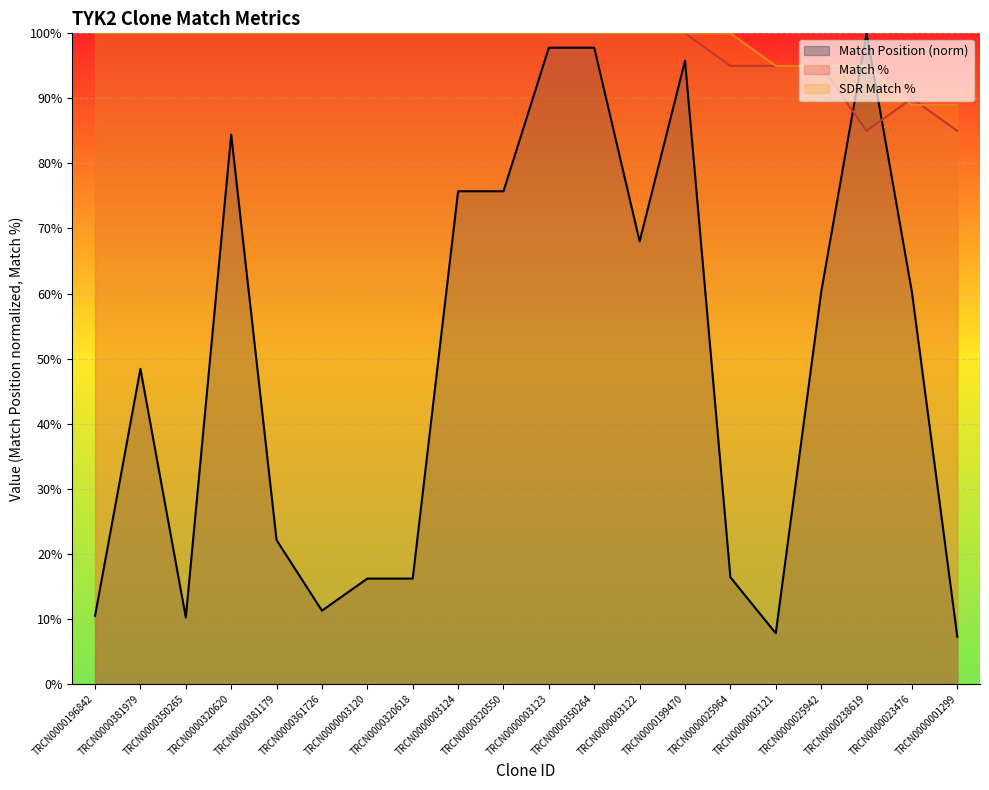

True or false: Match Position has more than 2 interior local peaks.

True